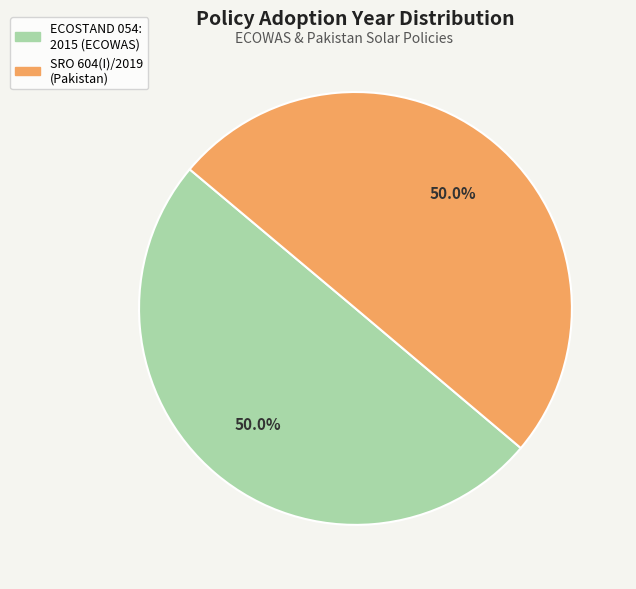

The SRO 604(I)/2019 slice represents 50% of the pie. True or false?

True